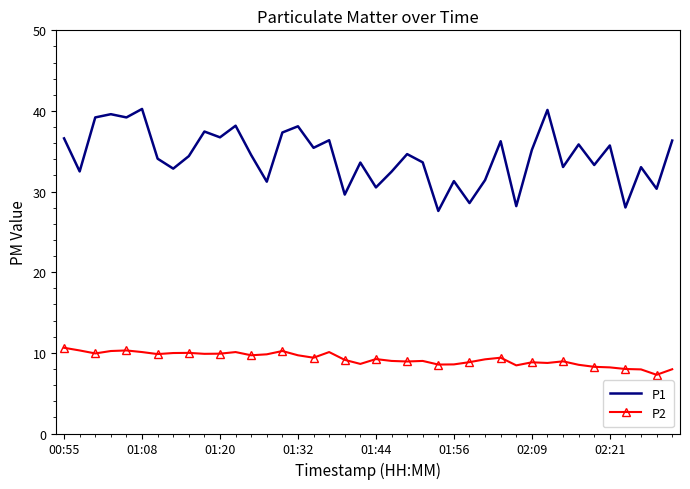

Count the number of data series in this chart.

2